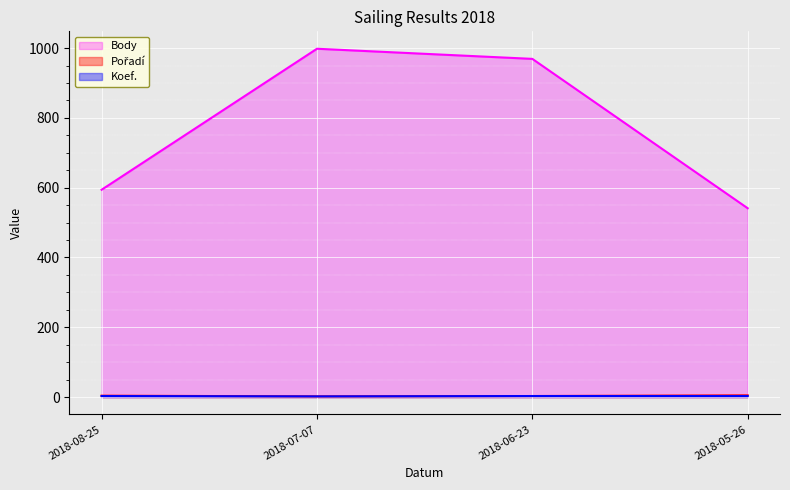

The value of Koef. at 2018-06-23 is 1. True or false?

False